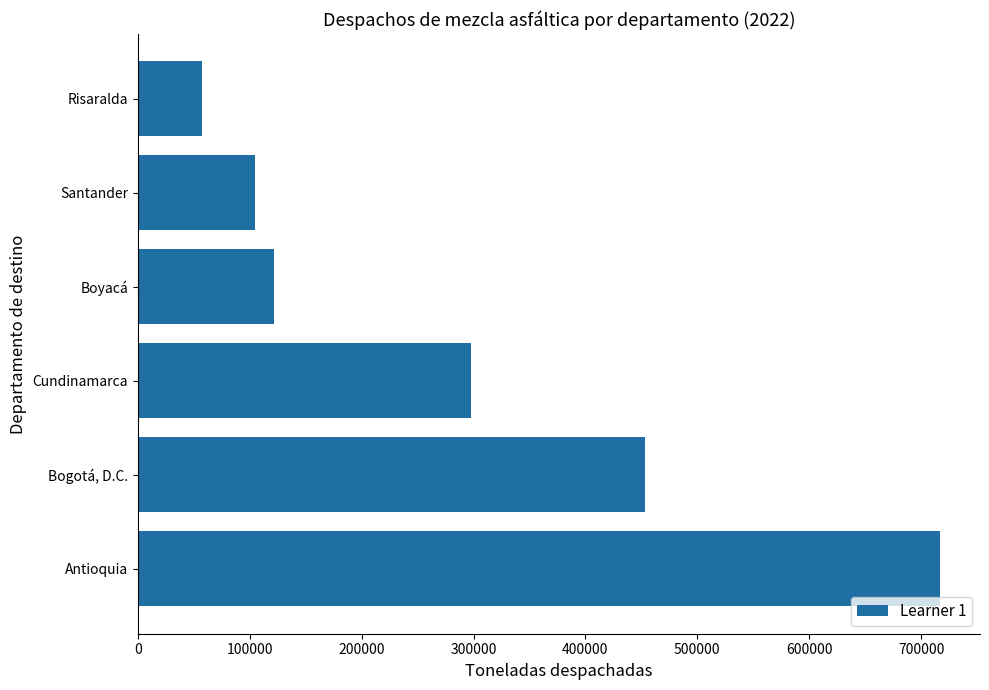

Between Cundinamarca and Bogotá, D.C., which is larger?

Bogotá, D.C.